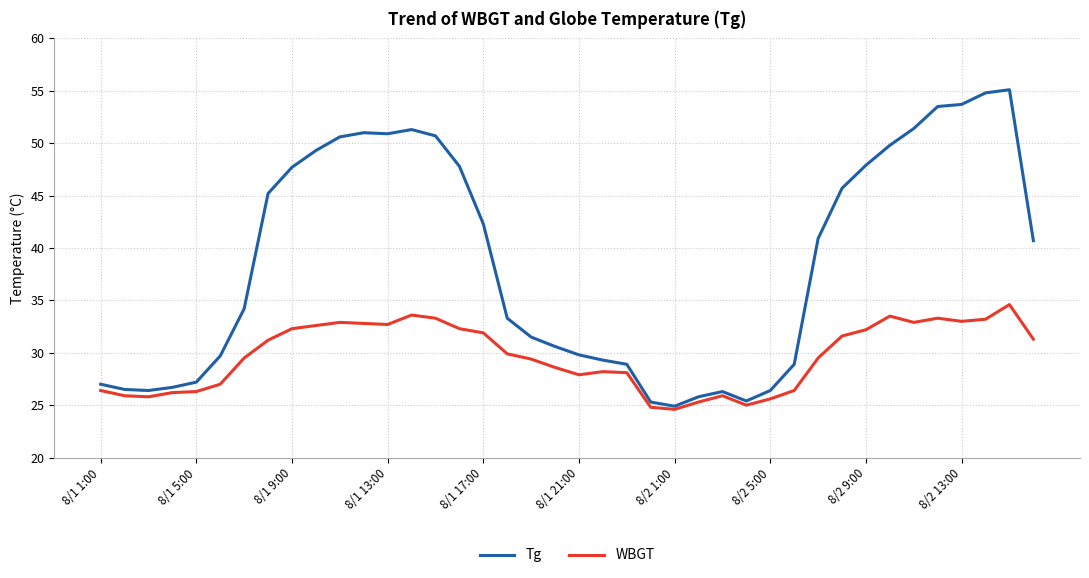

Which series has the largest total across all categories?

Tg